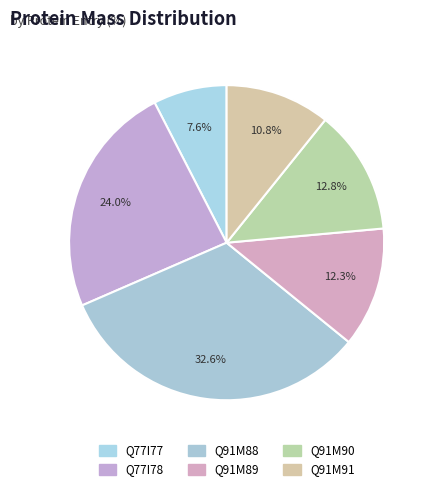

The Q91M88 slice represents 22% of the pie. True or false?

False